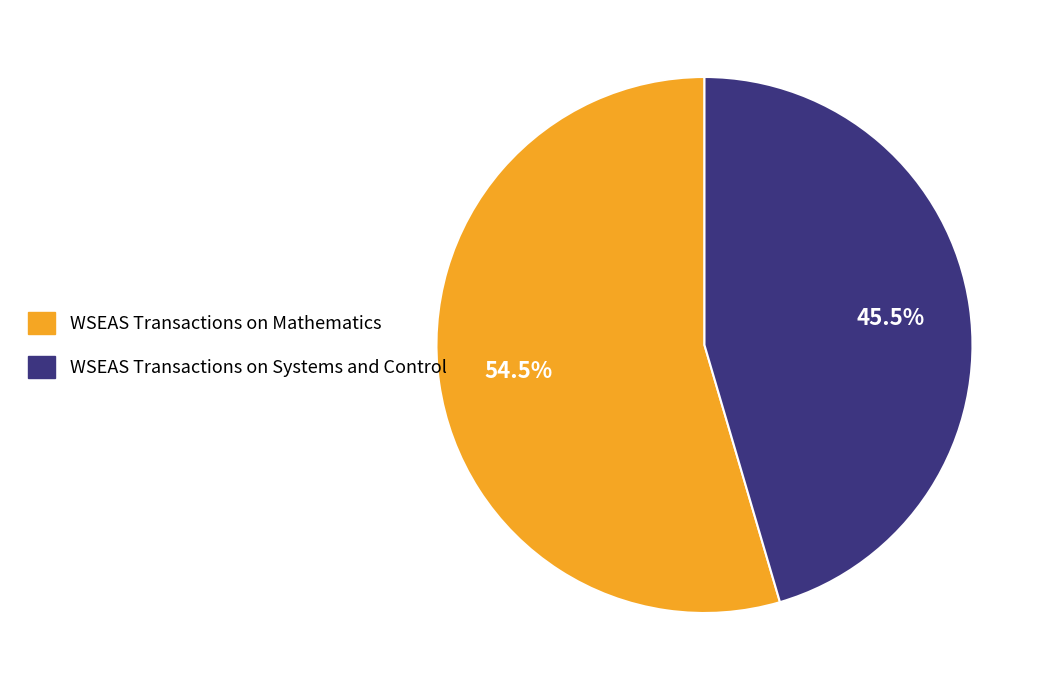

To the nearest percent, what is the combined percentage of WSEAS Transactions on Mathematics and WSEAS Transactions on Systems and Control?

100%